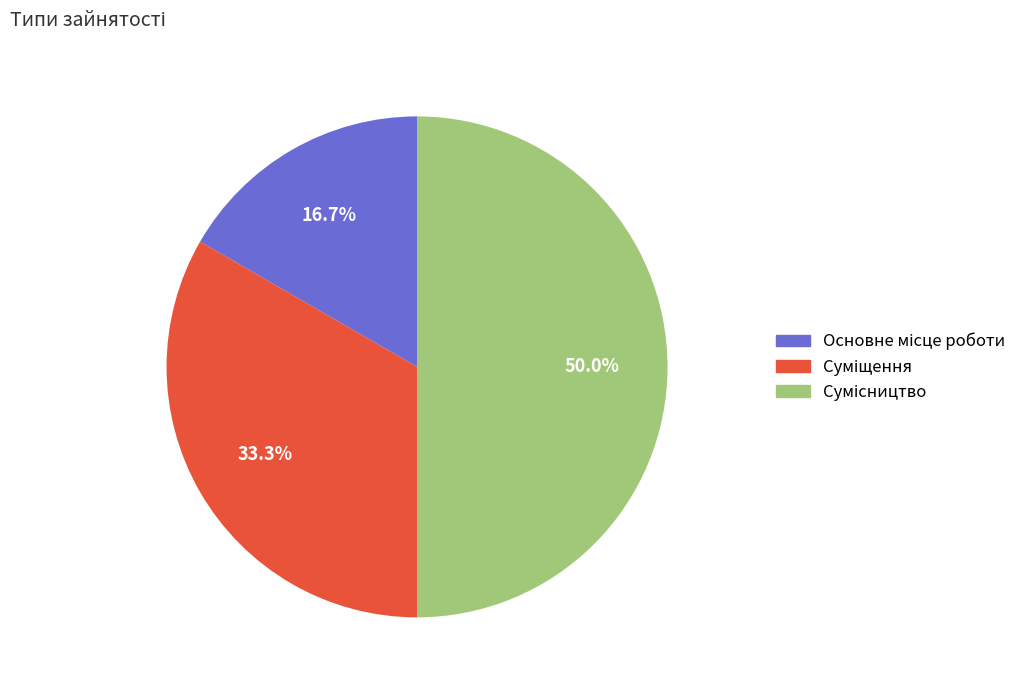

What percentage is the Сумісництво slice, to the nearest percent?

50%